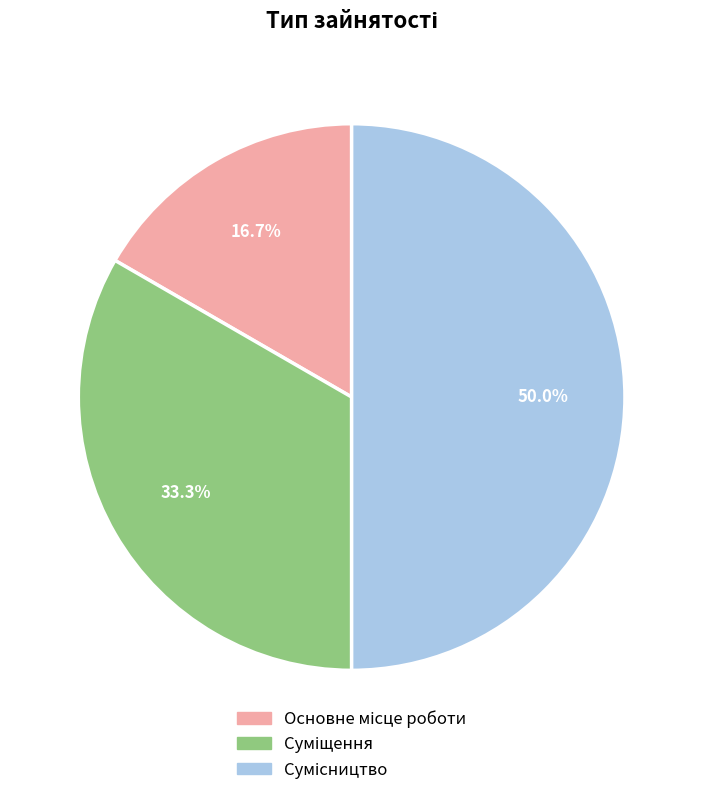

What is the ratio of the value at Суміщення to the value at Основне місце роботи?

2.0